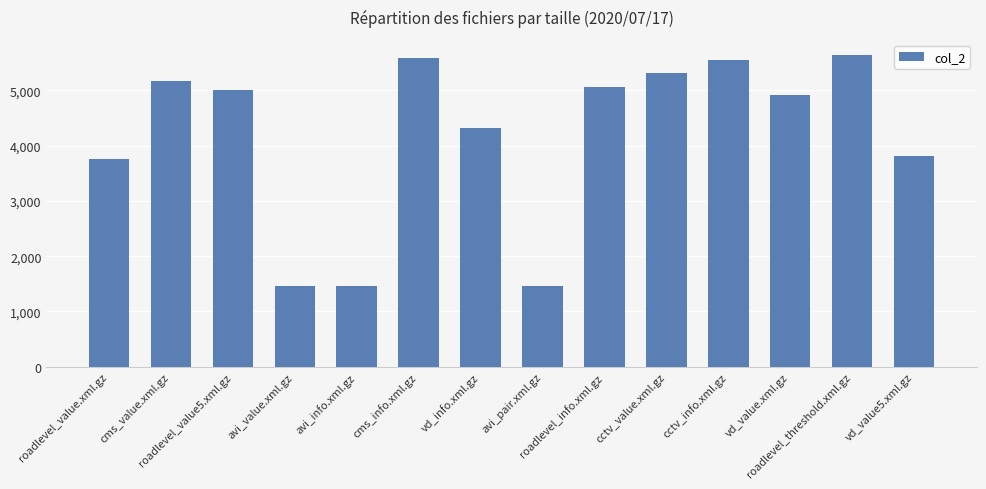

What is the difference between the second highest and minimum values?

4125